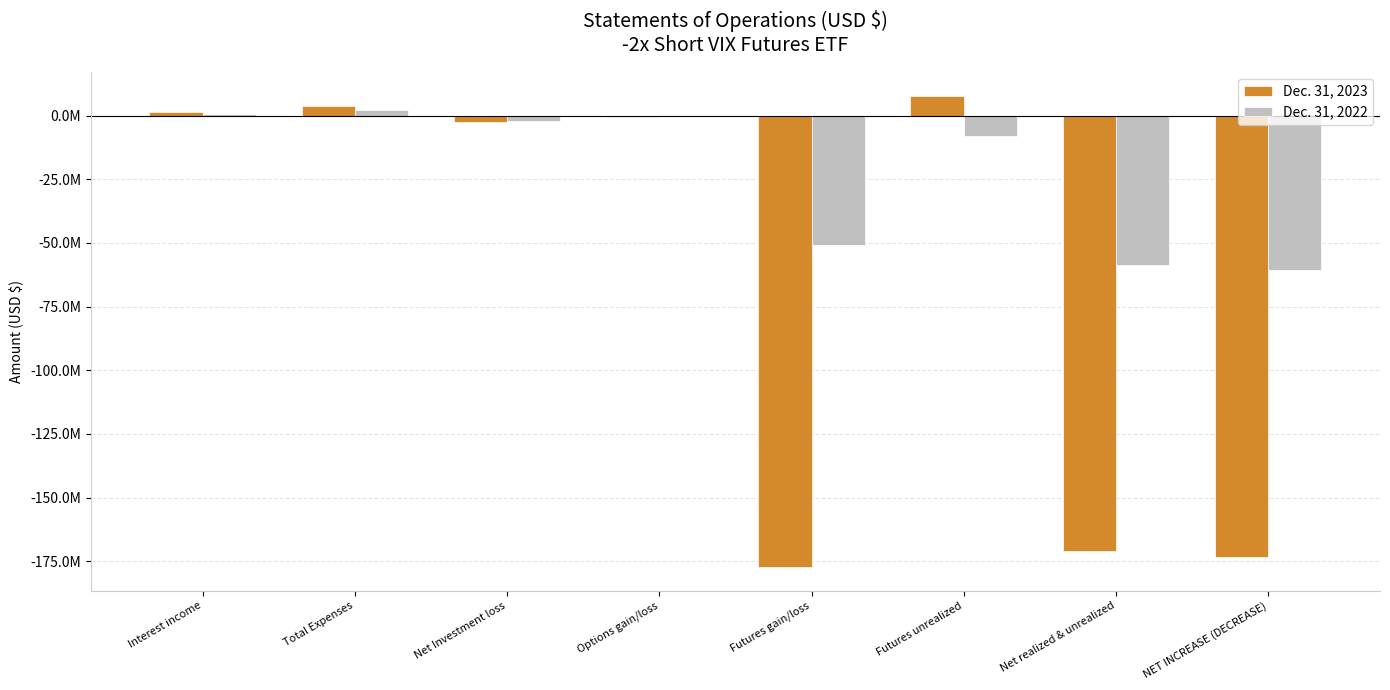

Reading right to left, transcribe all the data shown in this chart.

Dec. 31, 2023: -173416220	-171040819	7850482	-177337257	-742711	-2375401	3864782	1489381
Dec. 31, 2022: -60701228	-58772420	-8047416	-50725054	0	-1928808	2369772	440735